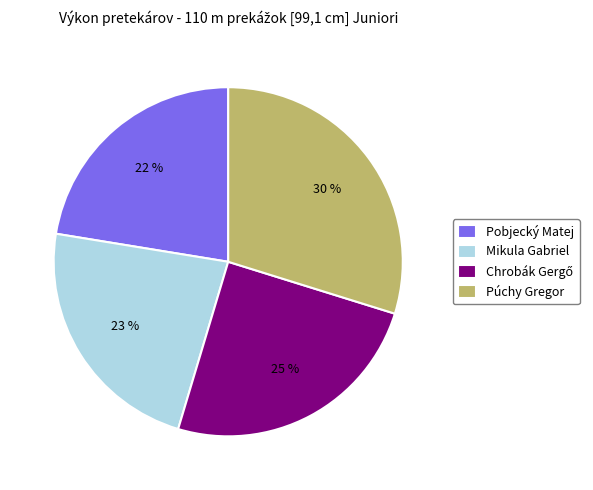

Which has a higher value, Mikula Gabriel or Púchy Gregor?

Púchy Gregor